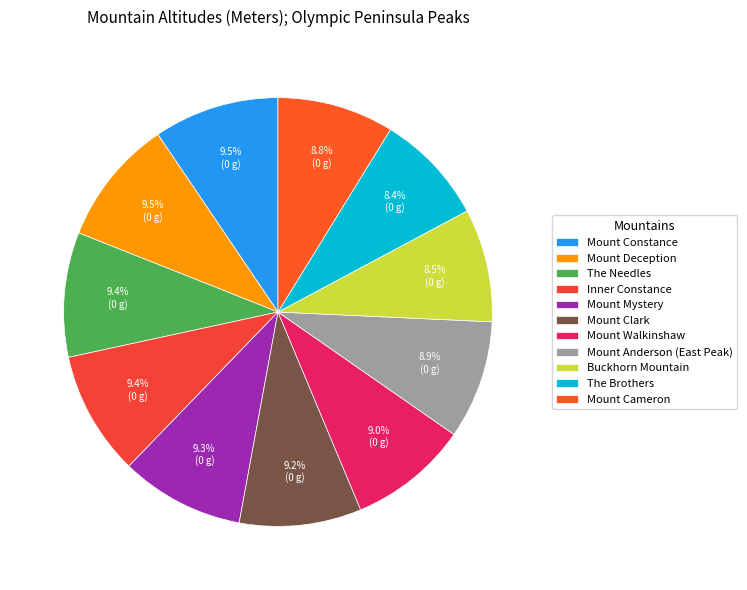

How many segments does this pie chart have?

11